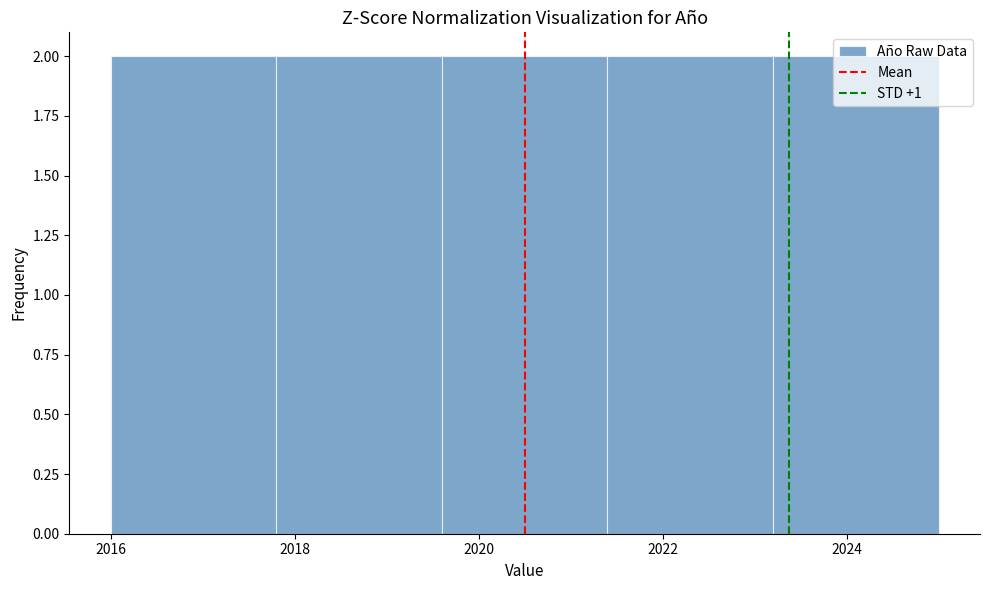

What is the height of the bar covering 2019.6 to 2021.4 on the x-axis? The values are not printed on the chart, so give them approximately, as read against the axis.

2